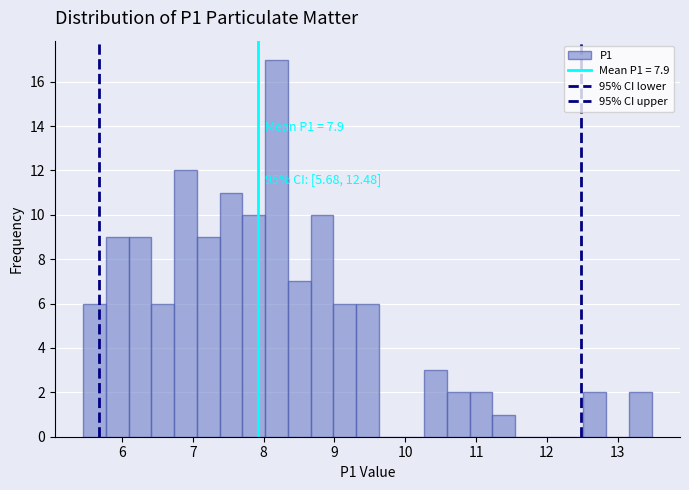

Around what value on the x-axis is the tallest bar? Give the approximate position of its centre, as read against the axis.

8.2